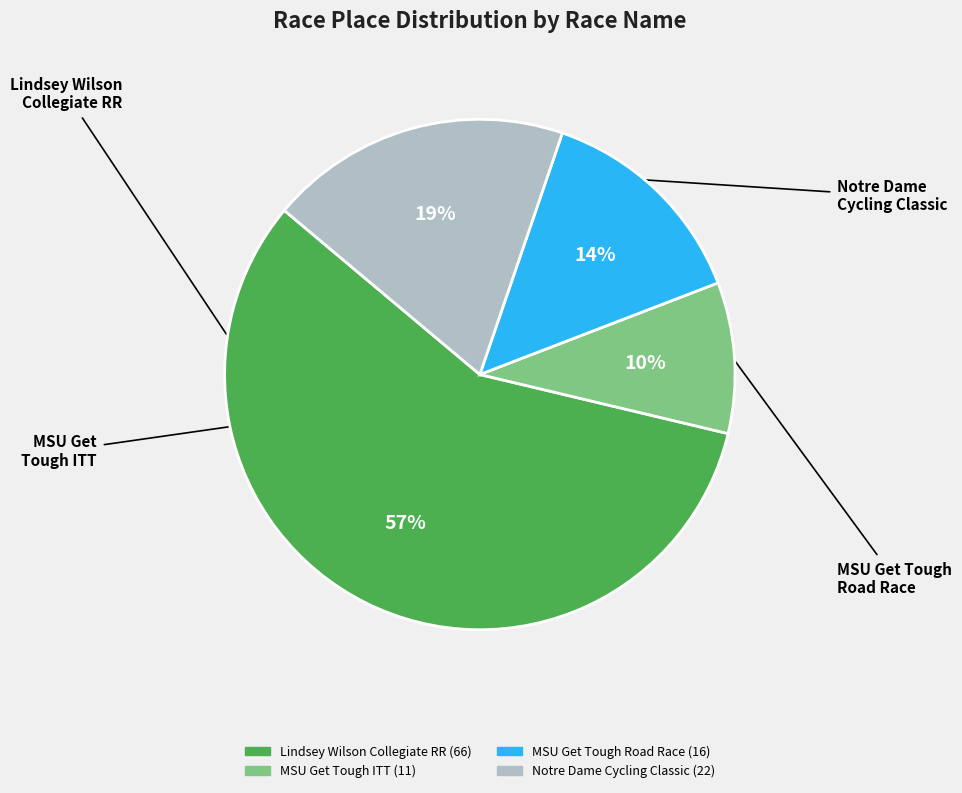

Is there a majority slice in this chart?

Yes